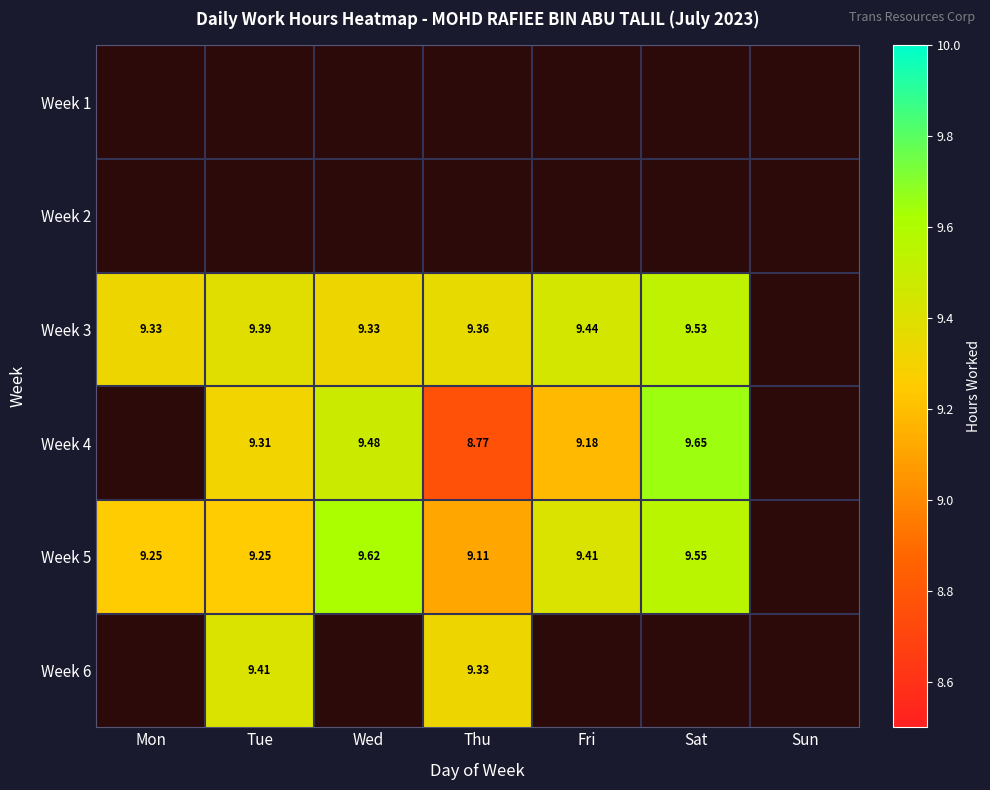

How many distinct data groups are displayed?

6